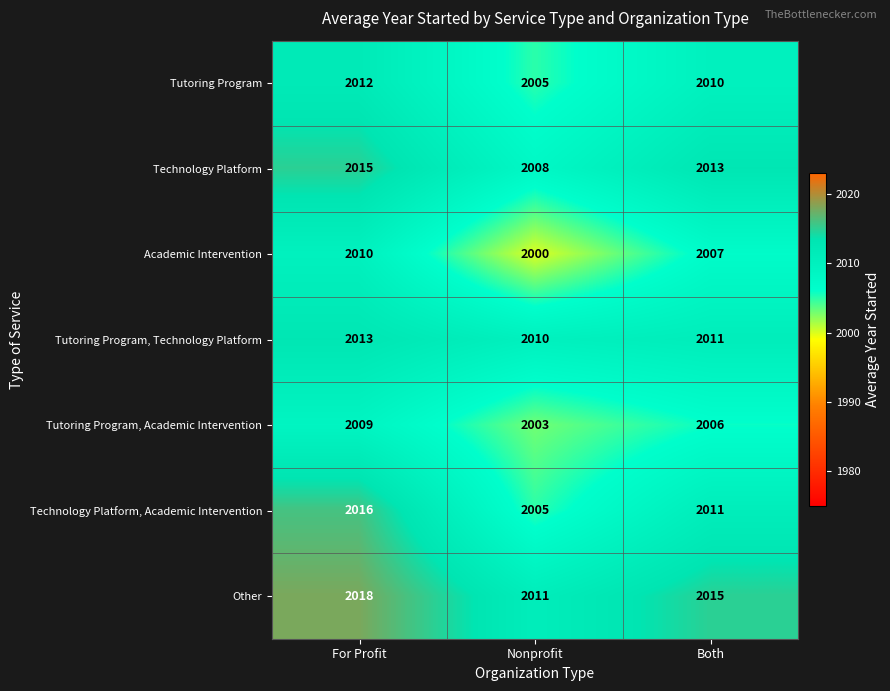

What is the smallest value displayed?

2000